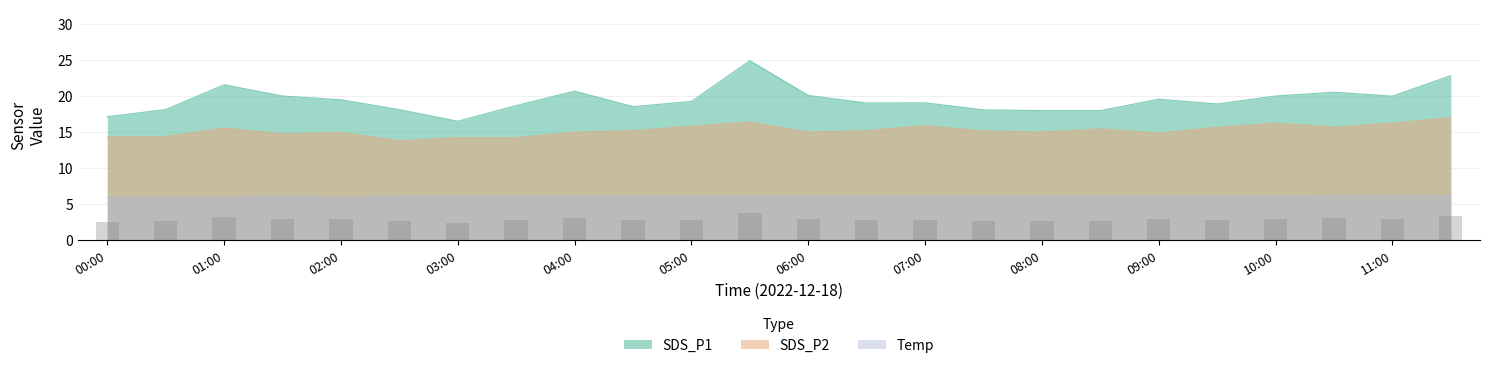

Is it true that SDS_P1 equals 20.7 at 04:00?

True